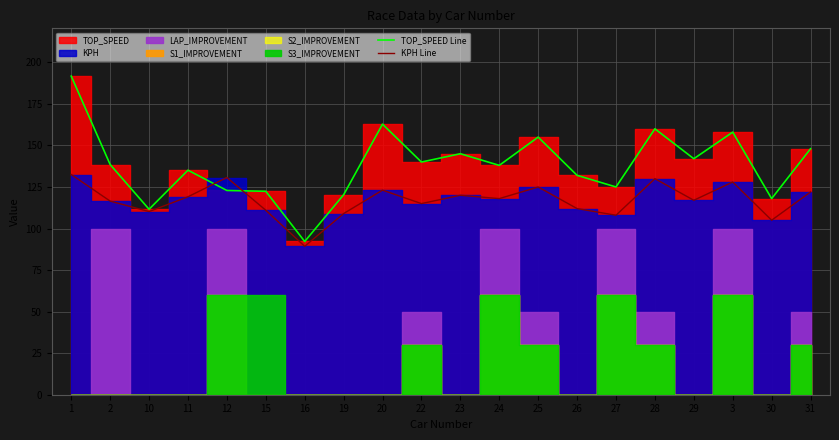

What is the spread (max minus min) of values at 23?

25.0